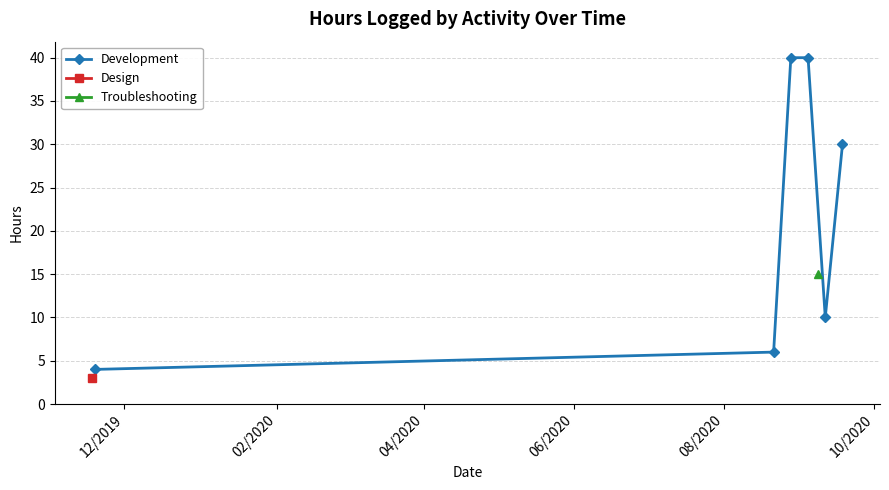

What is the lowest value of the Development series?

4